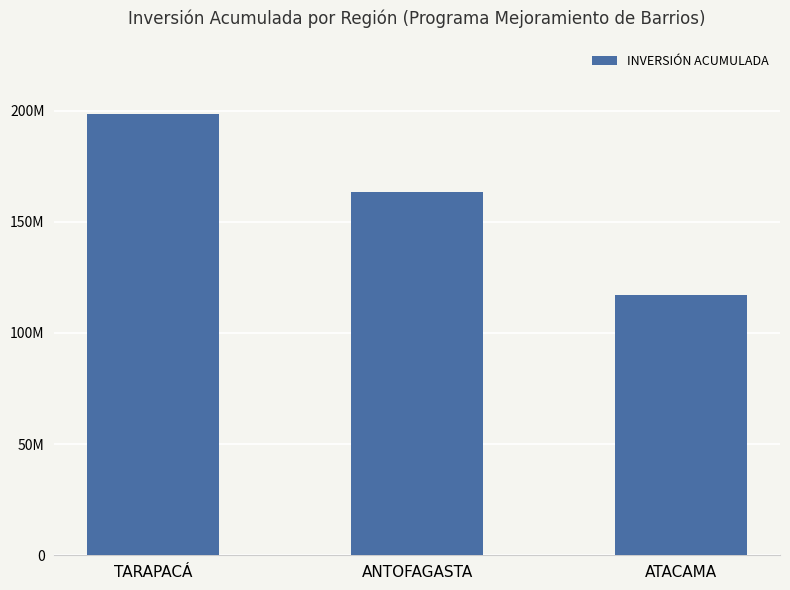

Are the bars horizontal?

No